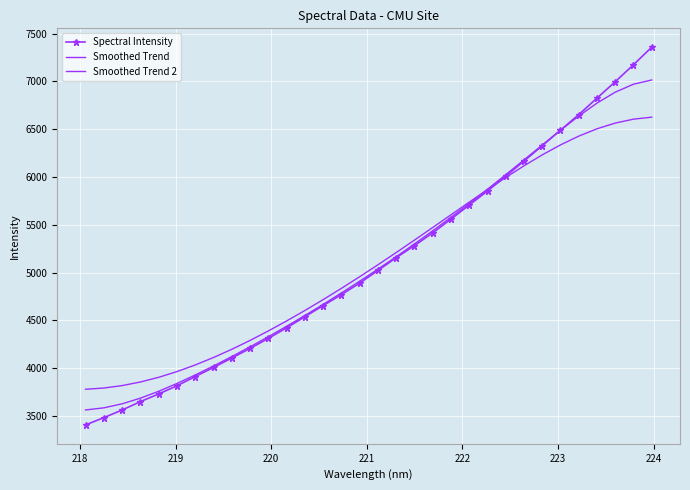

Which series has the largest range (max minus min)?

Spectral Intensity